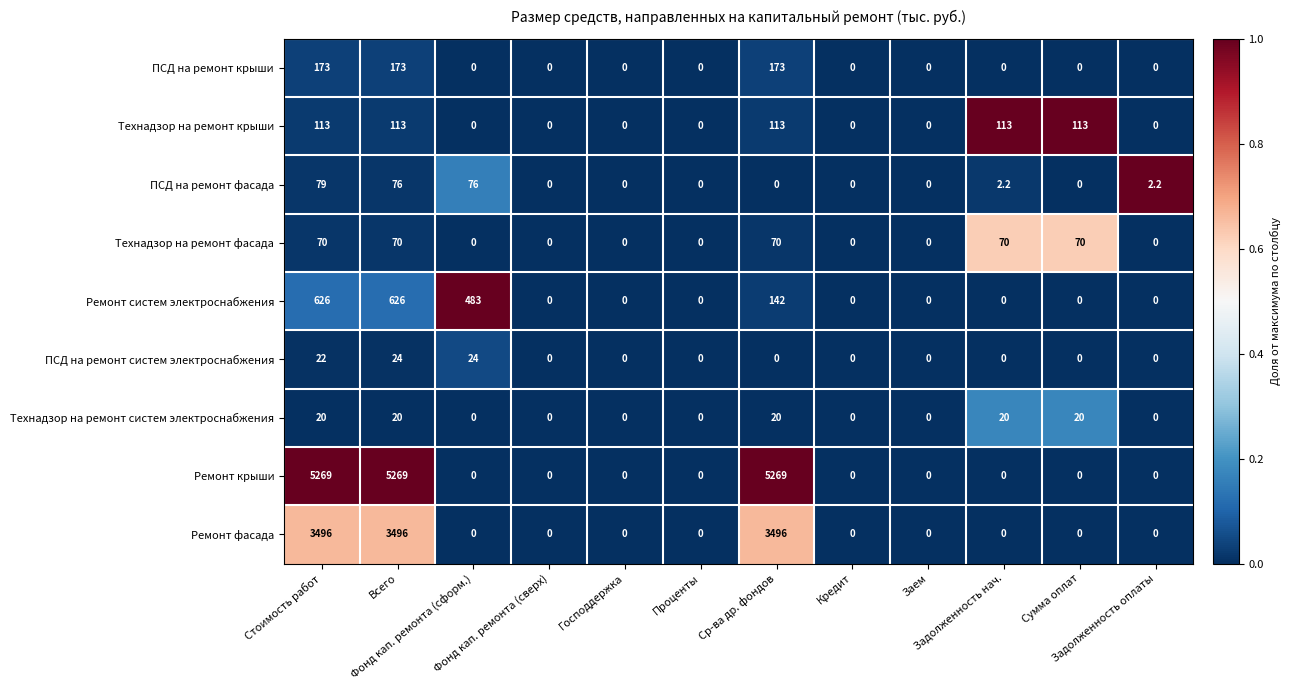

Count the number of categories in the chart.

12